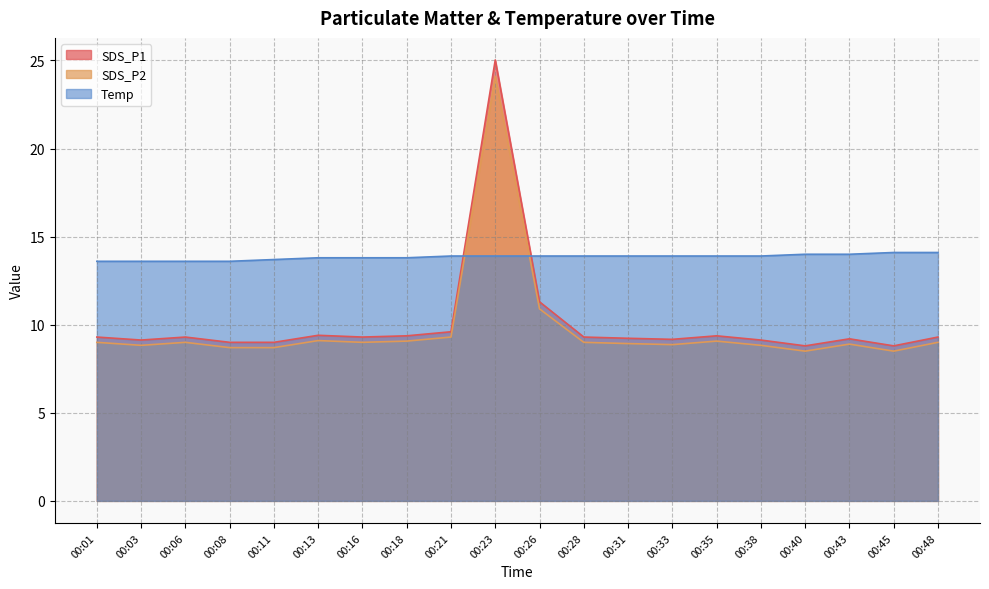

True or false: SDS_P1 has a value of 3.7 at 00:33.

False